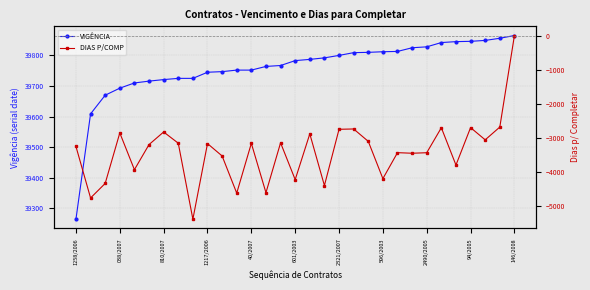

What is the average value of the VIGÊNCIA series?

39759